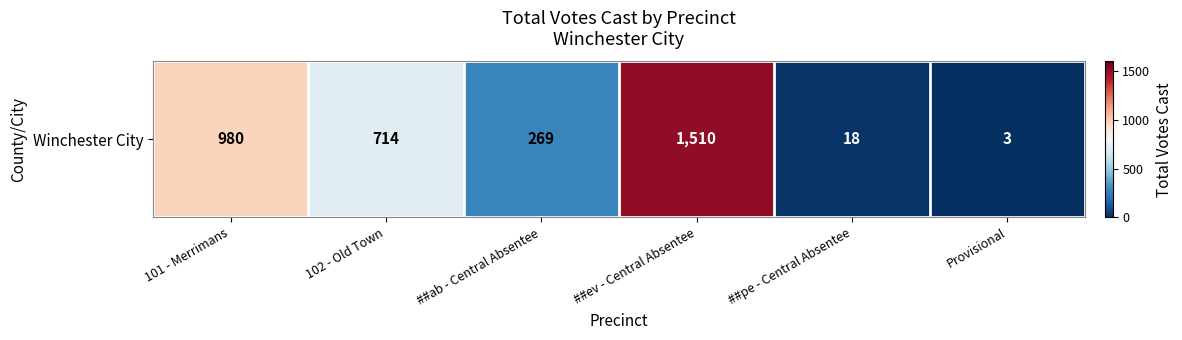

What is the sum of the values at ##ev - Central Absentee and Provisional?

1513